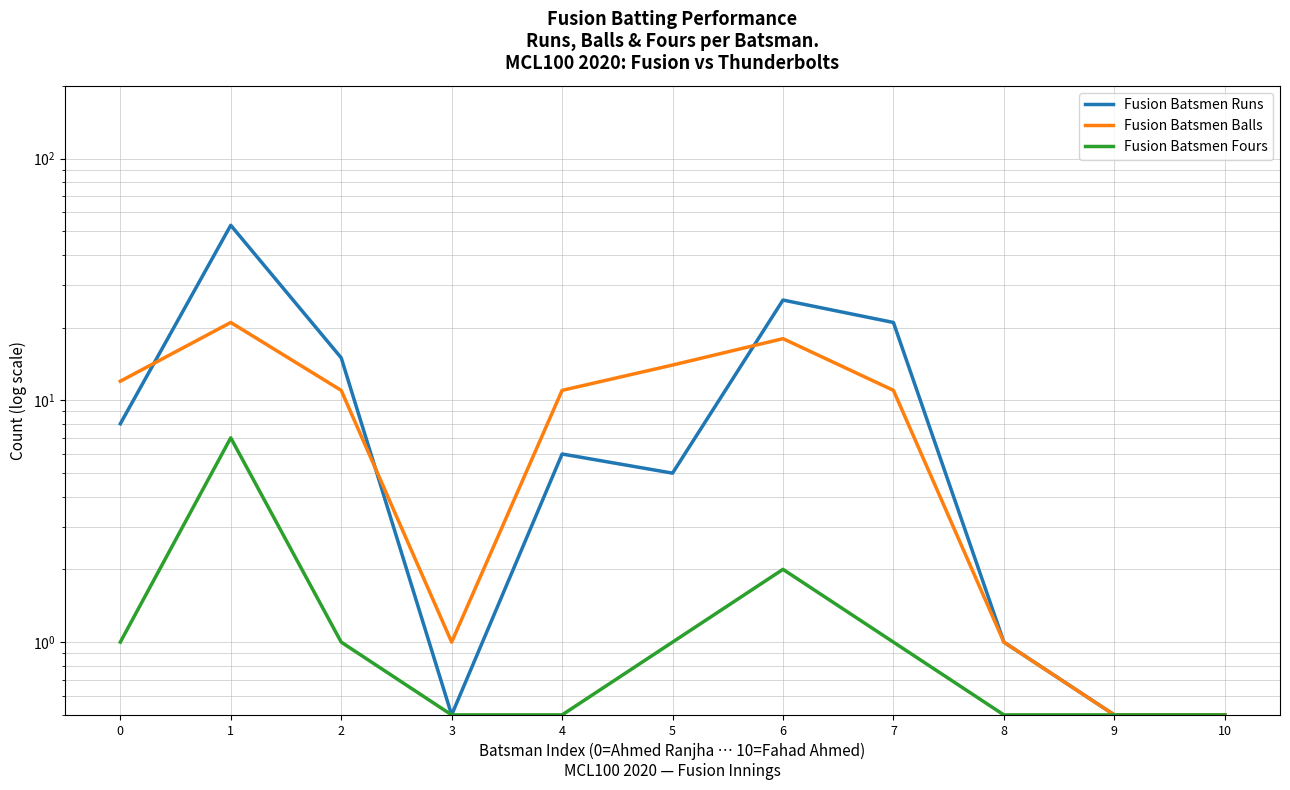

Does the chart have visible grid lines?

Yes